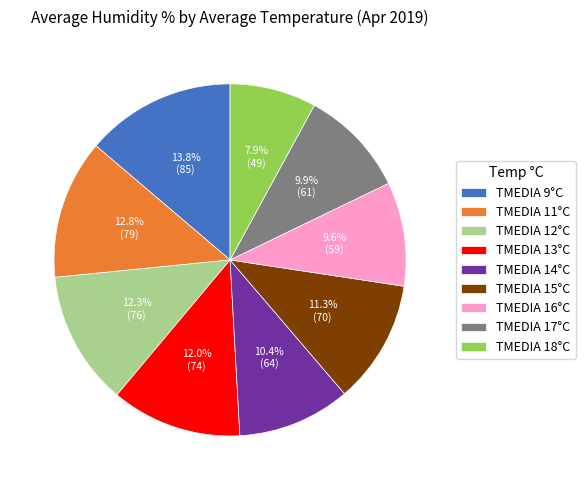

Between TMEDIA 12°C and TMEDIA 14°C, which is larger?

TMEDIA 12°C